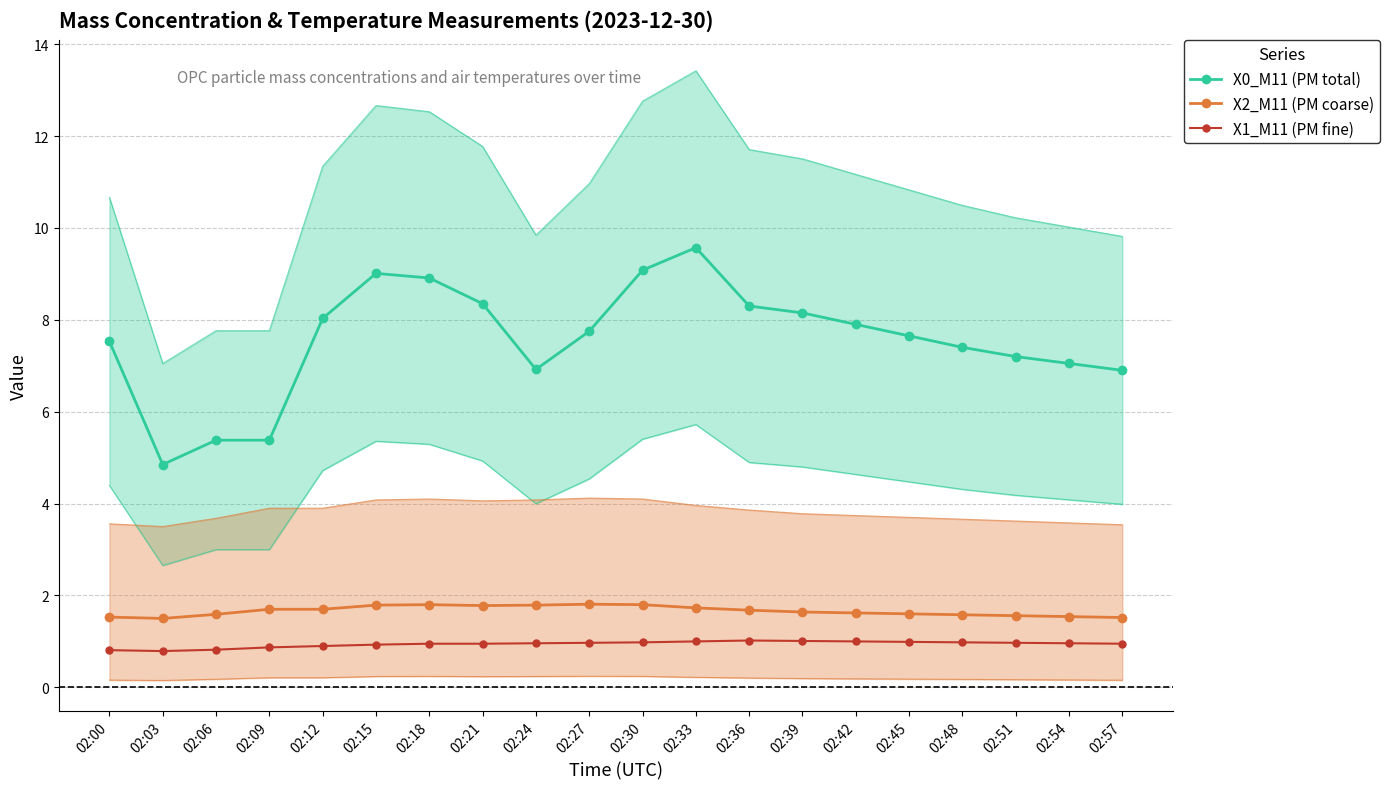

True or false: X0_M11 (PM total) and X1_M11 (PM fine) intersect in this chart.

False